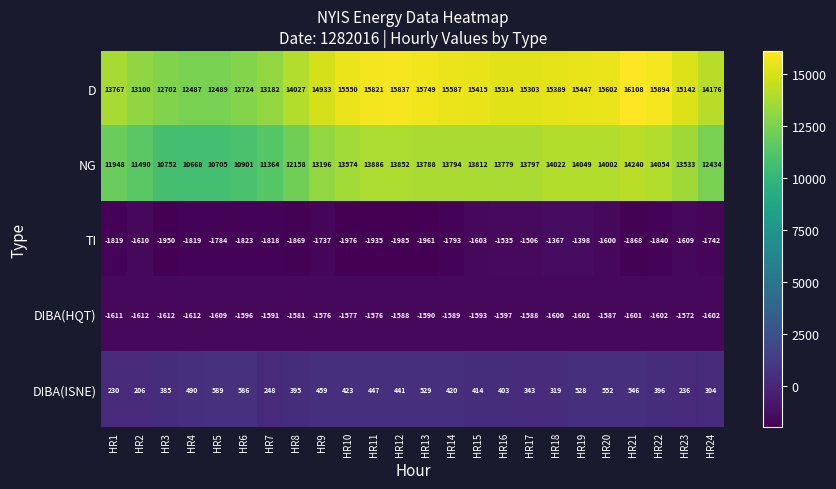

What is the difference between the second highest and second lowest values in the DIBA(HQT) series?

36